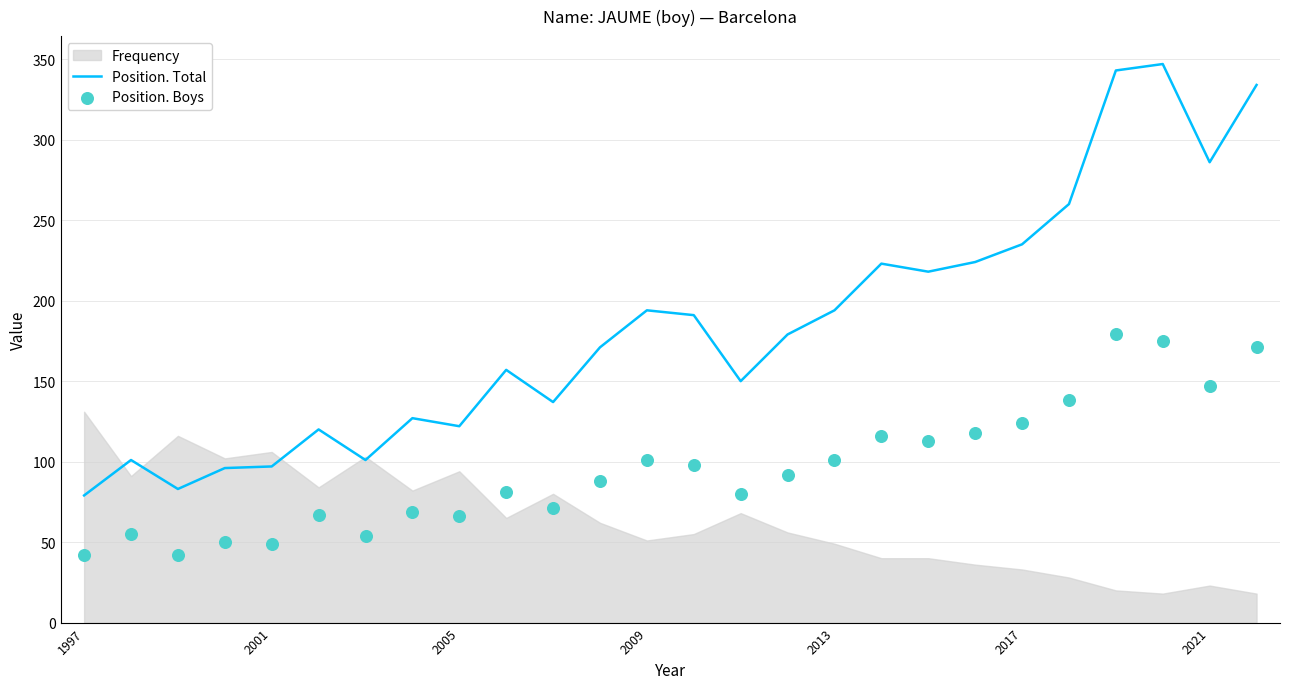

Which series contains the highest Y value?

Position. Total